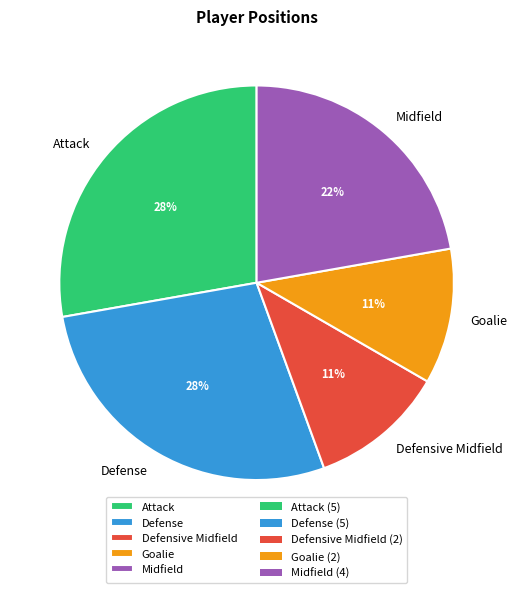

What percentage is the Attack slice, to the nearest percent?

28%